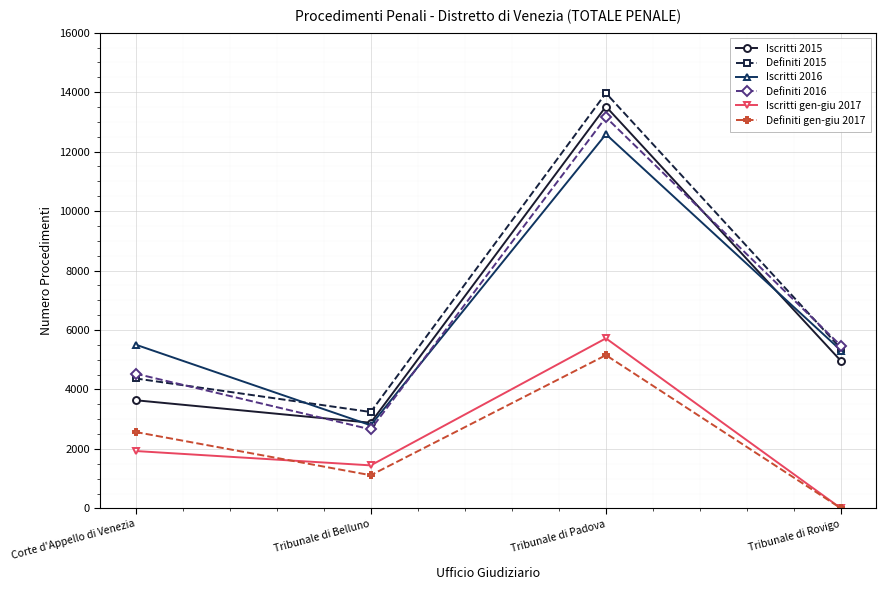

At how many categories does at least one series exceed 5625?

1